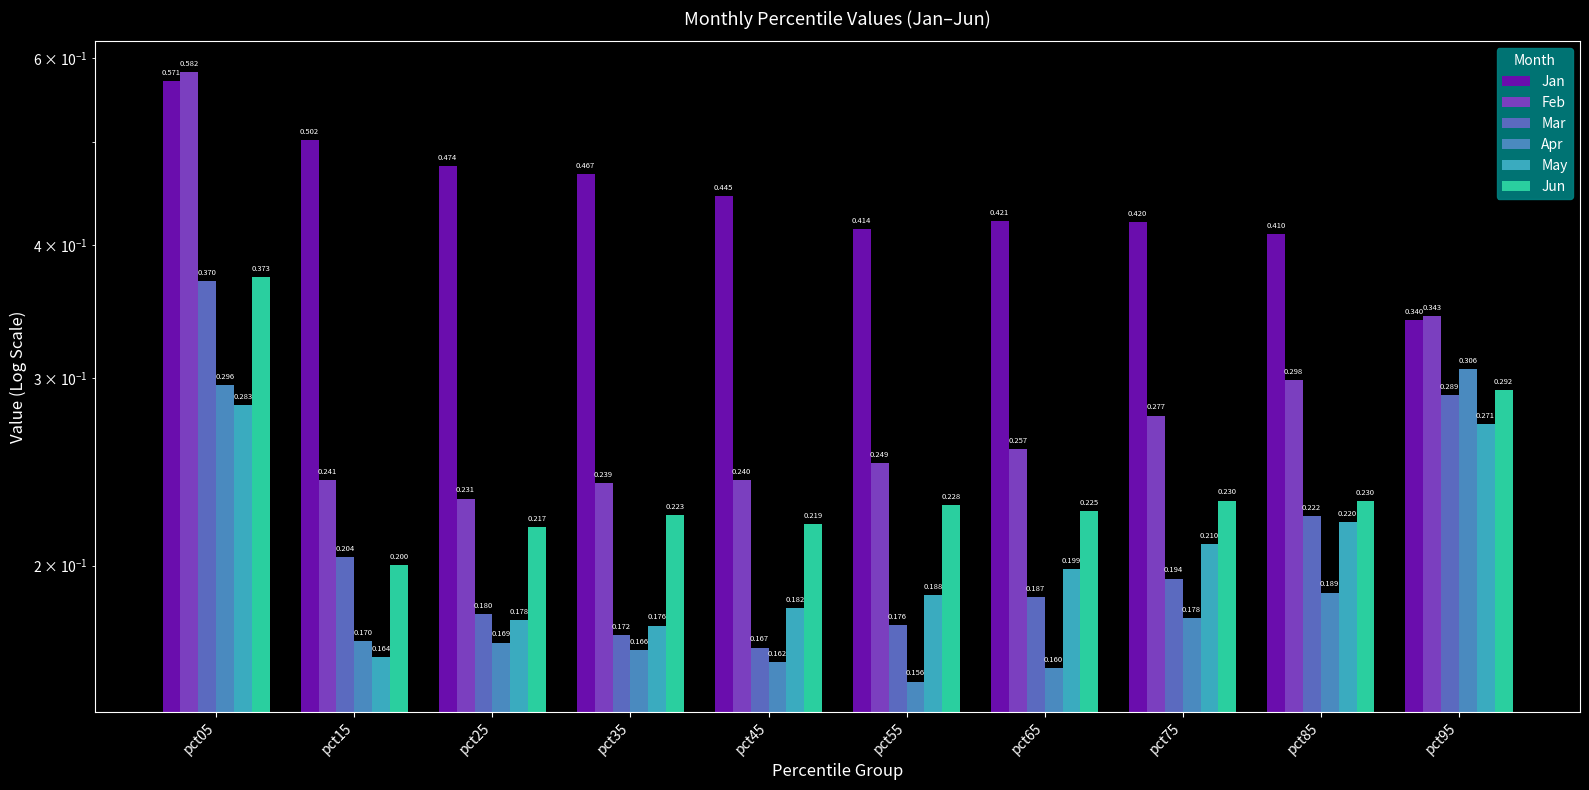

What is the average value of the Feb series?

0.3